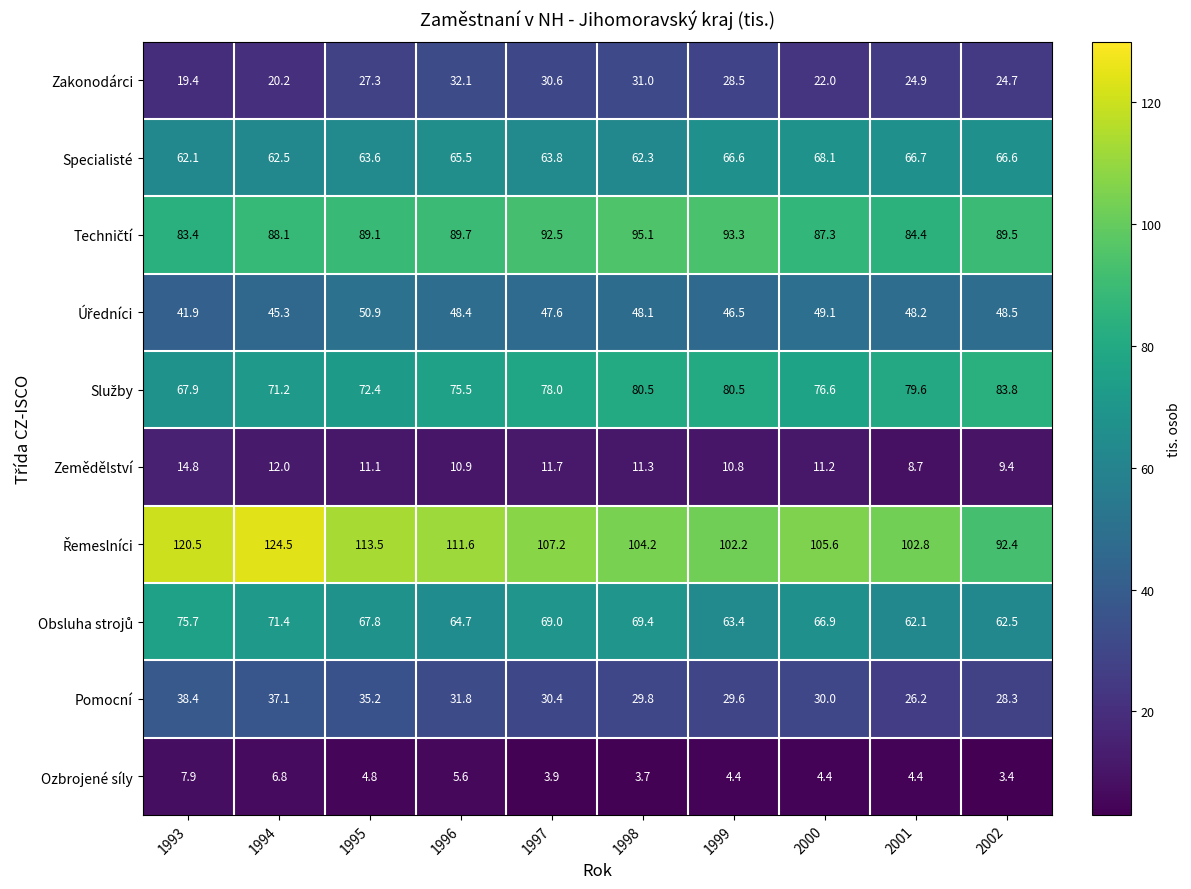

The value of Pomocní at 2001 is 26.2. True or false?

True